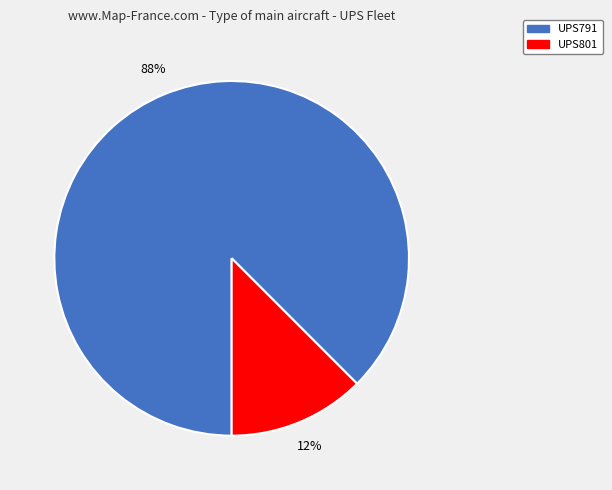

Which slice is the largest?

UPS791